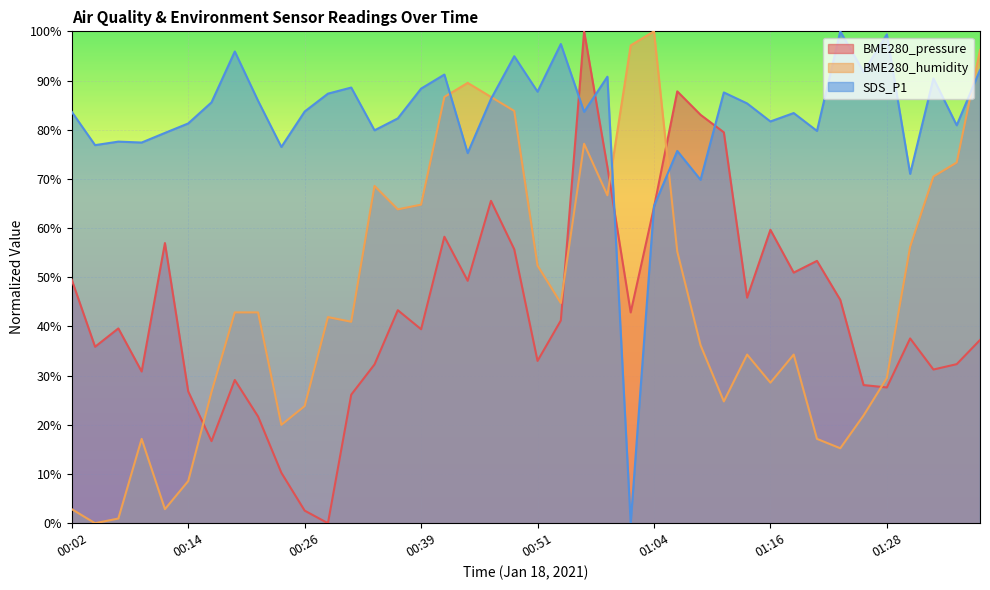

Reading left to right, list all the values displayed in this chart.

BME280_pressure: 00:02=49.5	00:04=35.9	00:07=39.6	00:09=30.8	00:12=57.0	00:14=26.8	00:16=16.7	00:19=29.1	00:21=21.7	00:24=10.3	00:26=2.6	00:29=0.0	00:31=26.1	00:34=32.3	00:36=43.3	00:39=39.4	00:41=58.2	00:44=49.3	00:46=65.5	00:49=55.7	00:51=33.0	00:54=41.2	00:56=100.0	00:59=72.4	01:01=42.8	01:04=64.2	01:06=87.8	01:09=83.0	01:11=79.5	01:14=45.9	01:16=59.6	01:18=50.9	01:21=53.3	01:23=45.4	01:26=28.1	01:28=27.6	01:31=37.6	01:33=31.2	01:36=32.3	01:38=37.2
BME280_humidity: 00:02=2.9	00:04=0.0	00:07=1.0	00:09=17.1	00:12=2.9	00:14=8.6	00:16=26.7	00:19=42.9	00:21=42.9	00:24=20.0	00:26=23.8	00:29=41.9	00:31=41.0	00:34=68.6	00:36=63.8	00:39=64.8	00:41=86.7	00:44=89.5	00:46=86.7	00:49=83.8	00:51=52.4	00:54=44.8	00:56=77.1	00:59=66.7	01:01=97.1	01:04=100.0	01:06=55.2	01:09=36.2	01:11=24.8	01:14=34.3	01:16=28.6	01:18=34.3	01:21=17.1	01:23=15.2	01:26=21.9	01:28=29.5	01:31=56.2	01:33=70.5	01:36=73.3	01:38=96.2
SDS_P1: 00:02=83.6	00:04=76.9	00:07=77.6	00:09=77.4	00:12=79.3	00:14=81.3	00:16=85.6	00:19=95.9	00:21=85.9	00:24=76.5	00:26=83.7	00:29=87.3	00:31=88.6	00:34=79.9	00:36=82.3	00:39=88.4	00:41=91.2	00:44=75.2	00:46=86.2	00:49=94.9	00:51=87.7	00:54=97.4	00:56=83.6	00:59=90.8	01:01=0.0	01:04=64.4	01:06=75.7	01:09=69.8	01:11=87.6	01:14=85.3	01:16=81.7	01:18=83.4	01:21=79.8	01:23=100.0	01:26=91.8	01:28=99.4	01:31=71.0	01:33=90.4	01:36=80.9	01:38=92.1